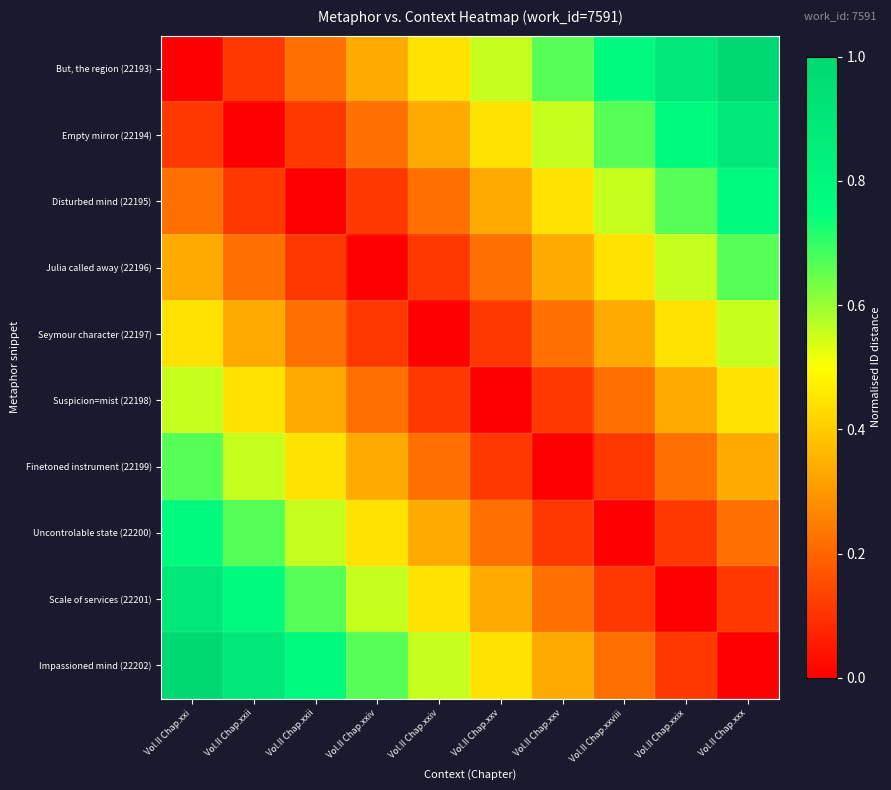

What is the total value across all series at Vol.II Chap.xxi?

5.0